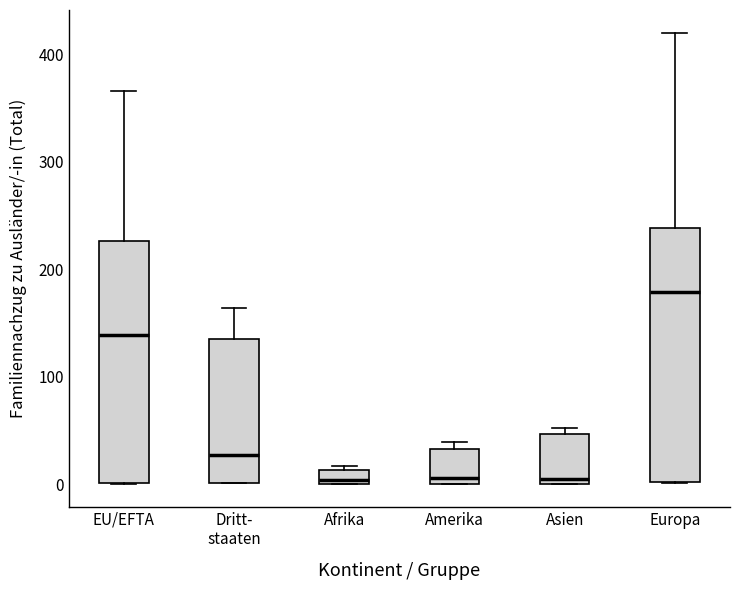

Comparing the boxes themselves (not the whiskers), which one is the tallest?

Europa